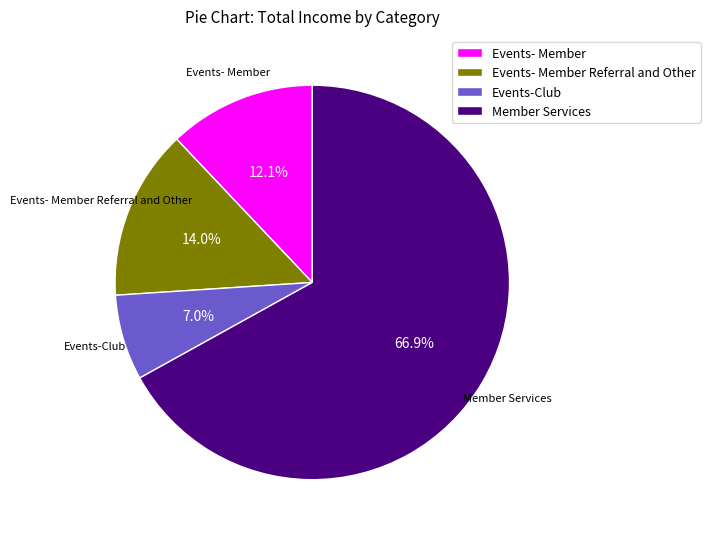

What percentage is the Events- Member slice, to the nearest percent?

12%